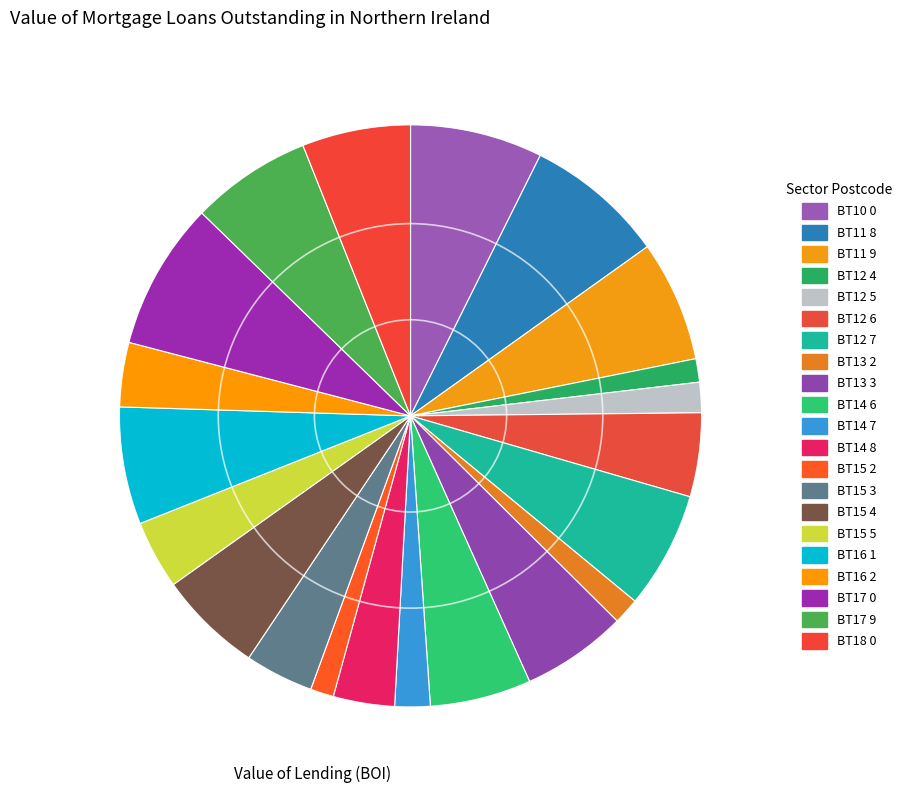

To the nearest percent, what is the difference between the largest and smallest slice percentages?

7%